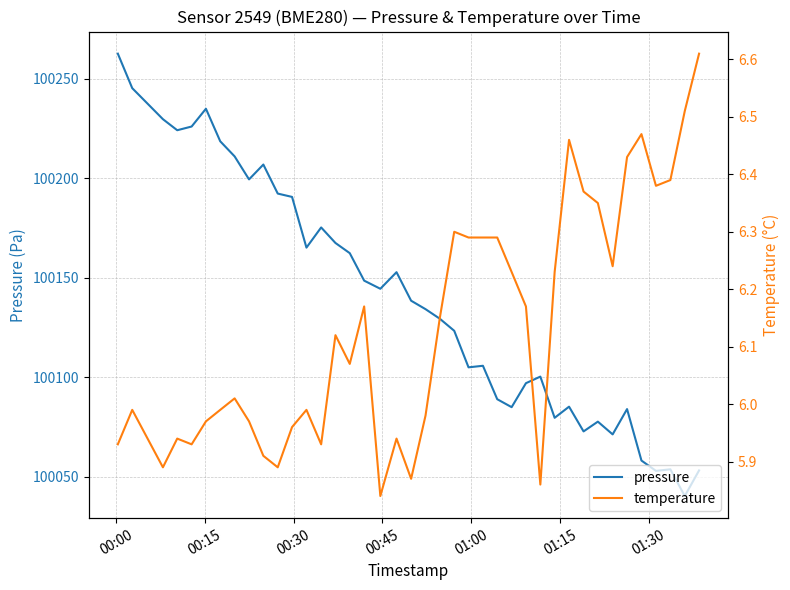

How many interior local valleys does the pressure series have?

11